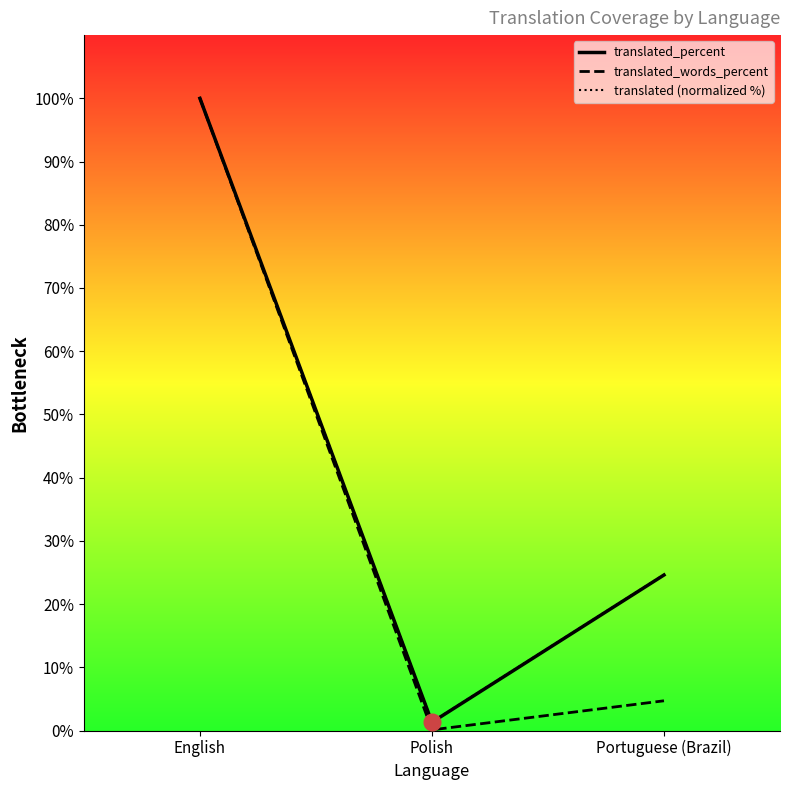

How many values in the translated_percent series are below 24?

1